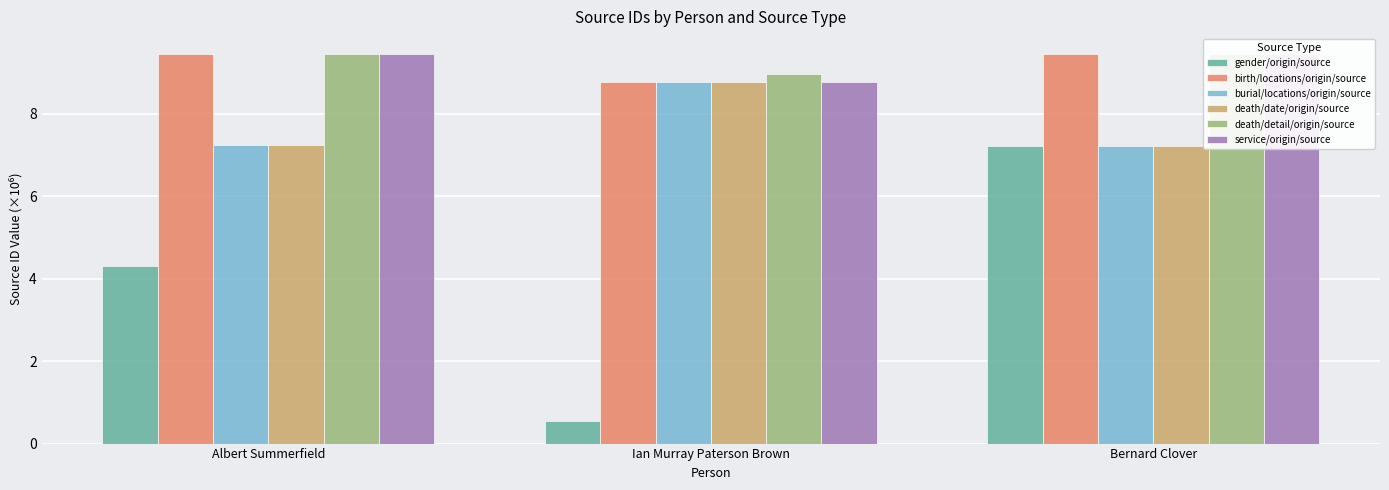

At how many categories does at least one series exceed 3?

3